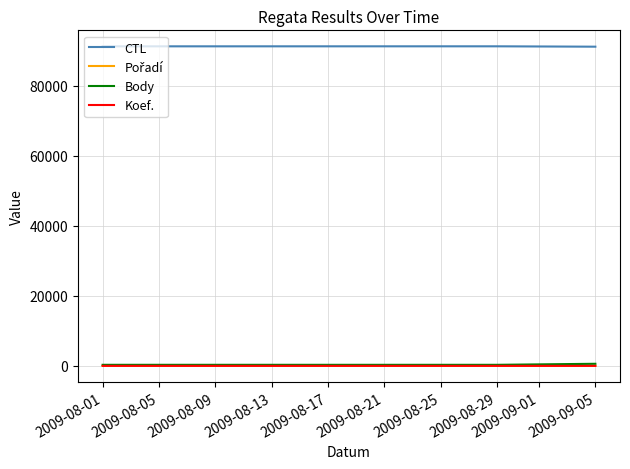

Which series has the largest total across all categories?

CTL